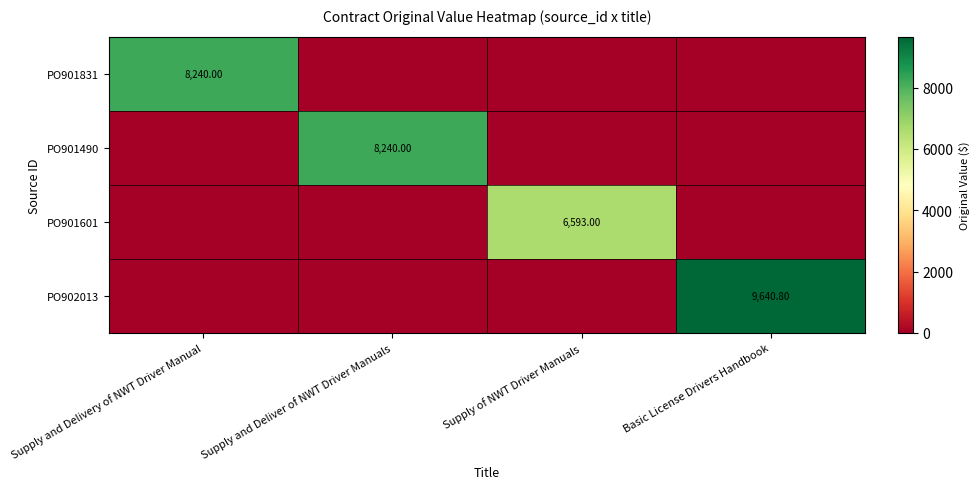

What is the average value of the PO902013 series?

2410.2